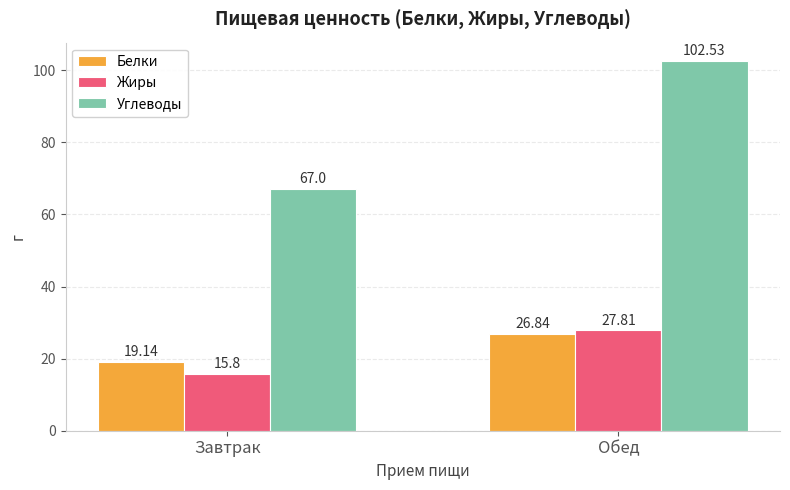

What is the spread (max minus min) of values at Обед?

75.7